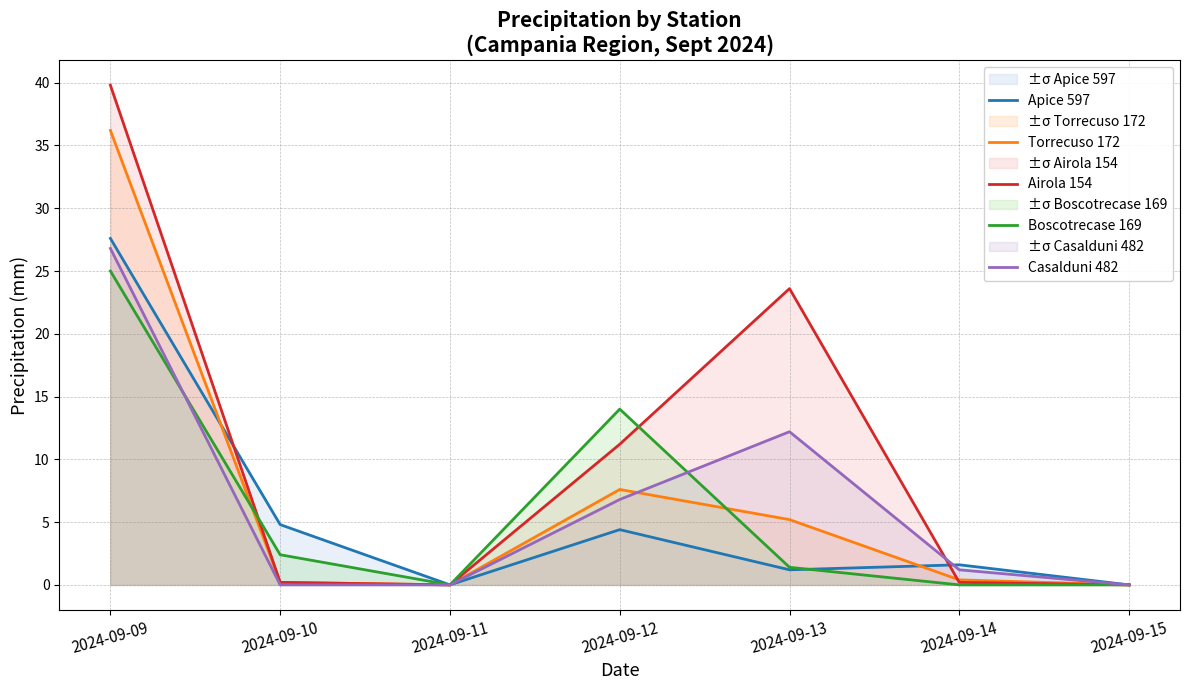

Rank the series by their maximum value, from lowest to highest.

Boscotrecase 169, Casalduni 482, Apice 597, Torrecuso 172, Airola 154